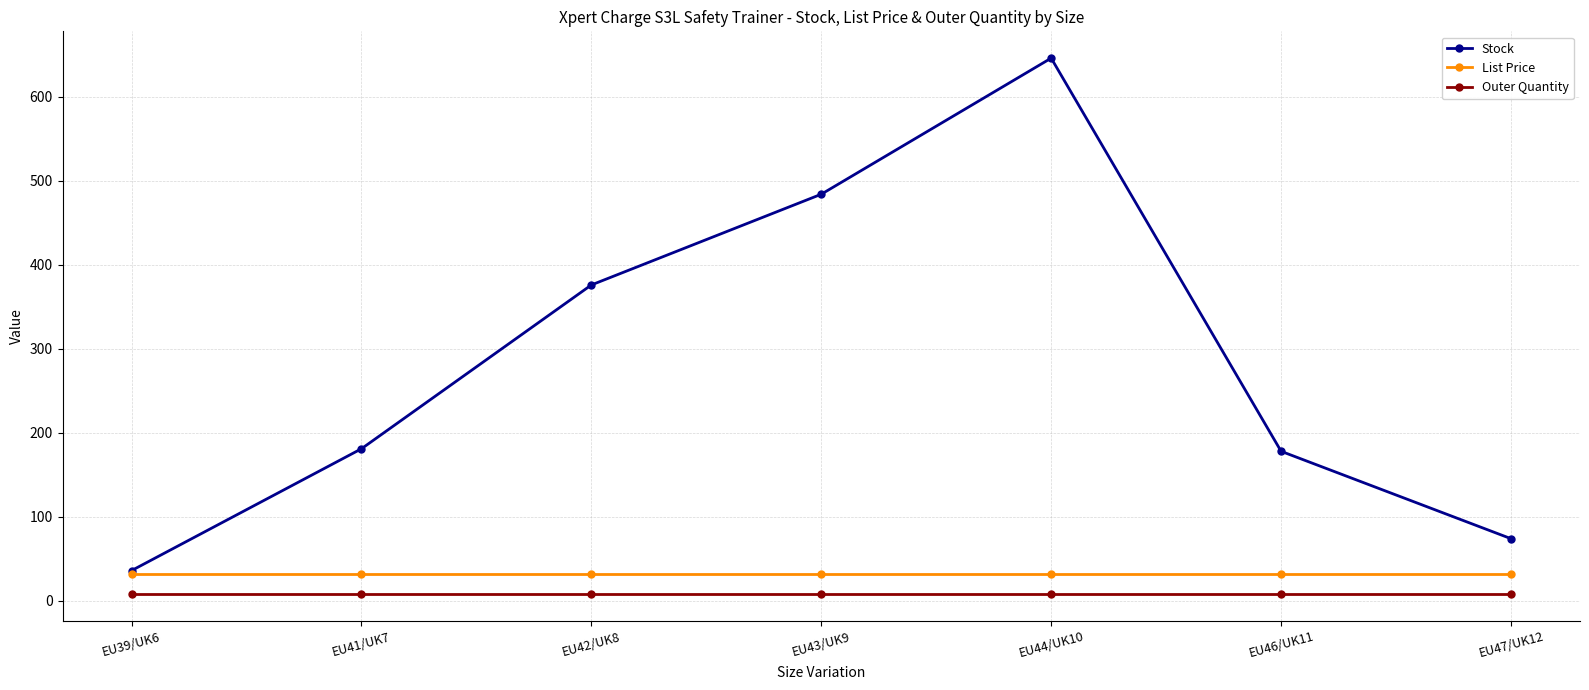

What is the lowest value of the Outer Quantity series?

8.0